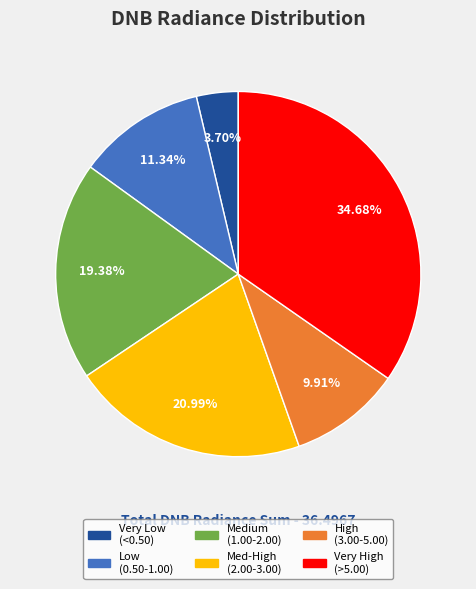

Is there a majority slice in this chart?

No